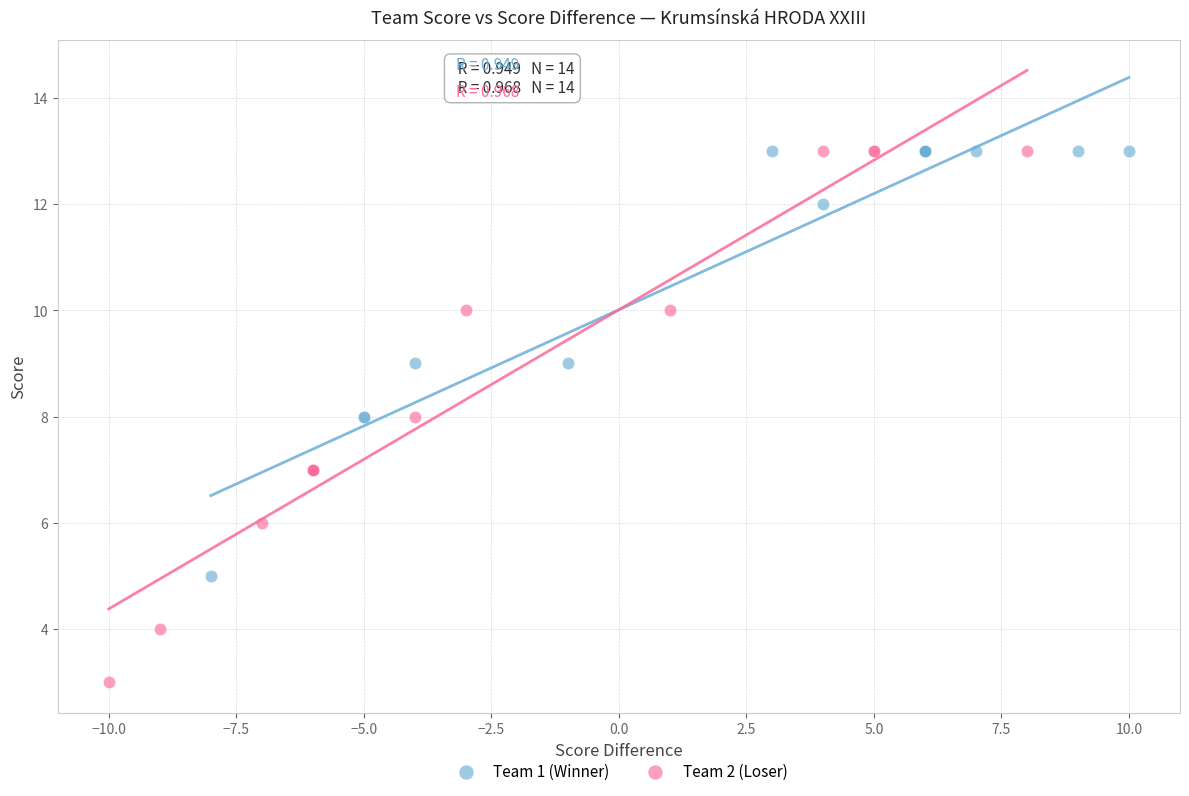

Which series has the widest spread of Y values?

Team 2 (Loser)